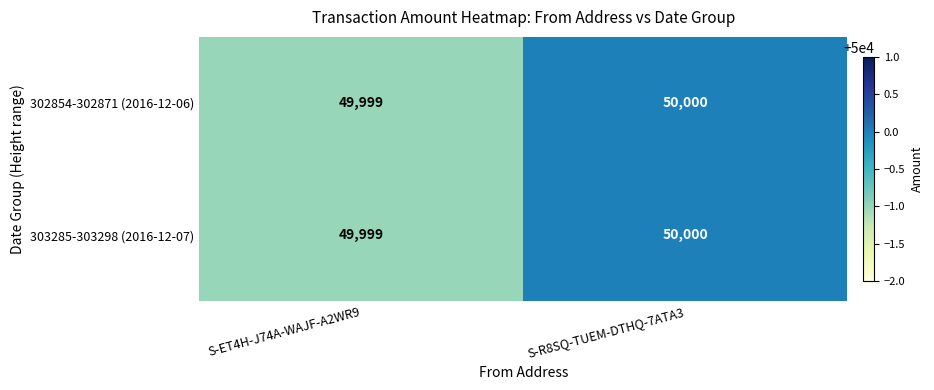

Which label corresponds to the largest value in the chart?

S-R8SQ-TUEM-DTHQ-7ATA3